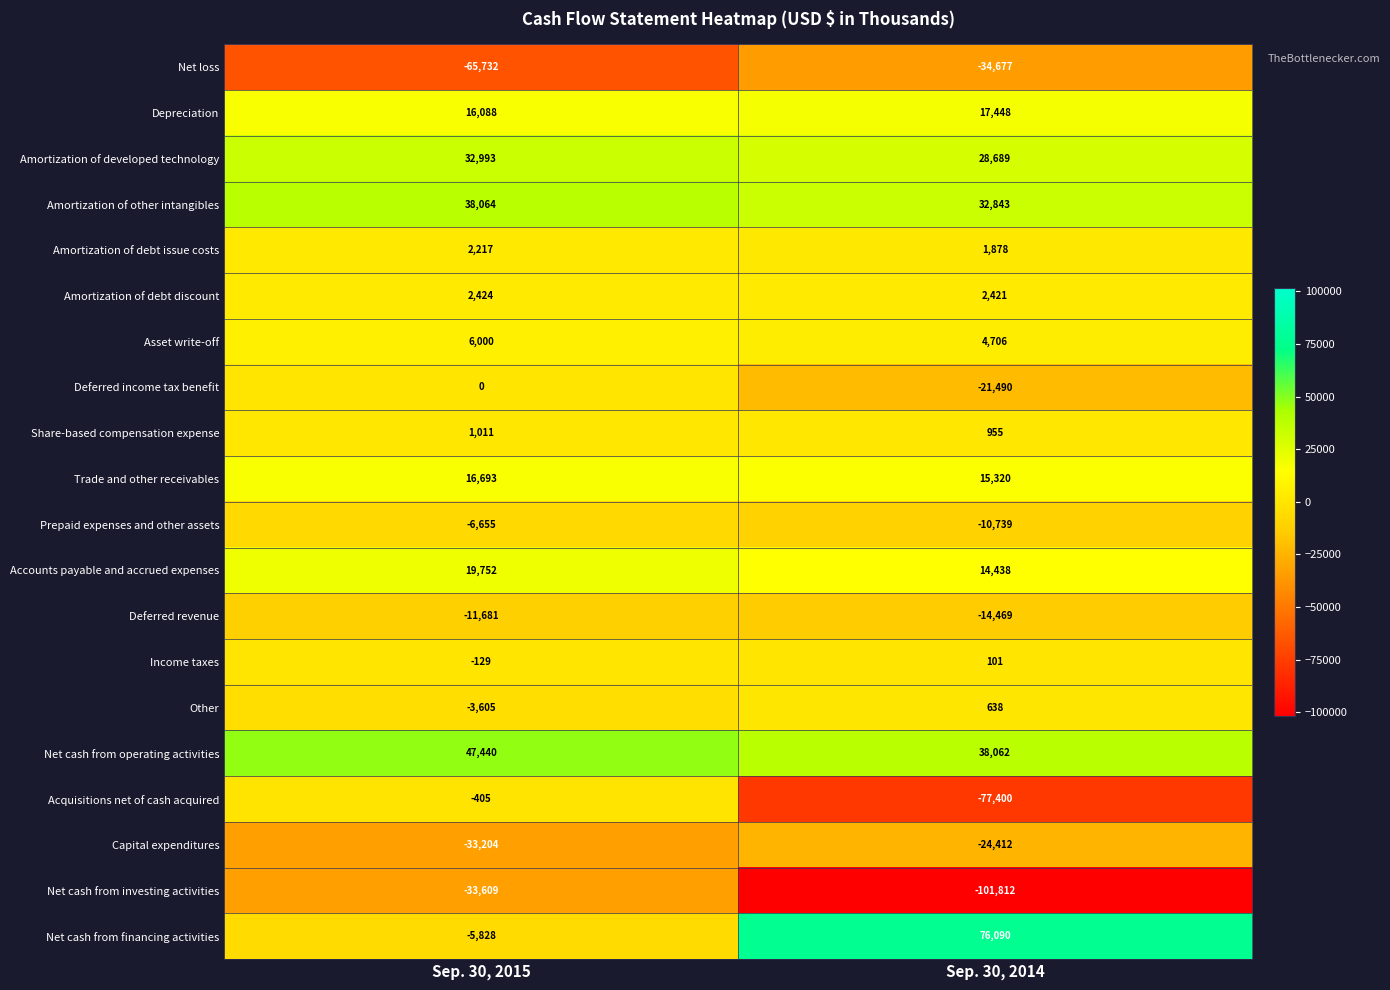

What is the difference between the maximum and minimum values in the Amortization of debt discount series?

3